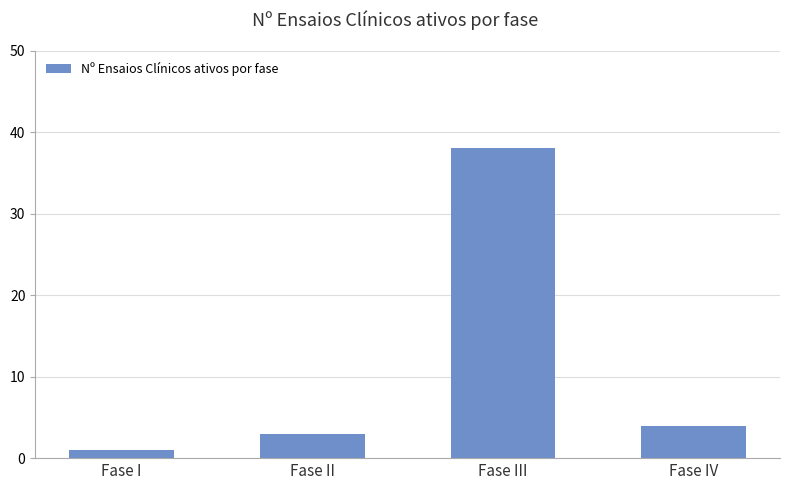

What position from the right is Fase IV?

1